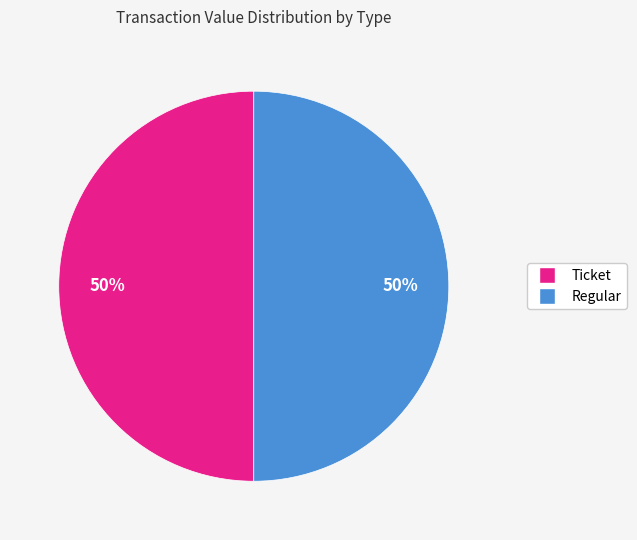

To the nearest percent, what is the average slice percentage?

50%